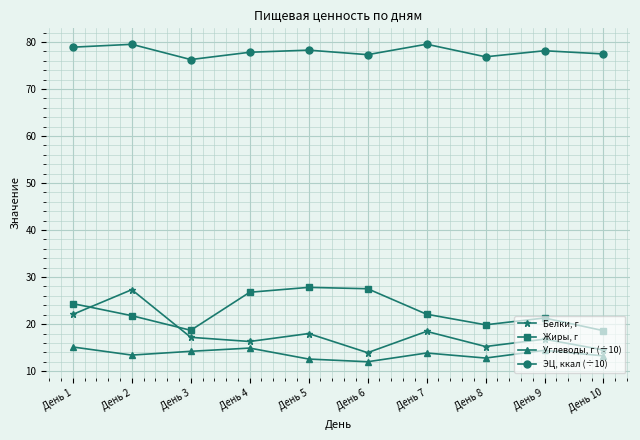

How many interior local peaks does the Белки, г series have?

4